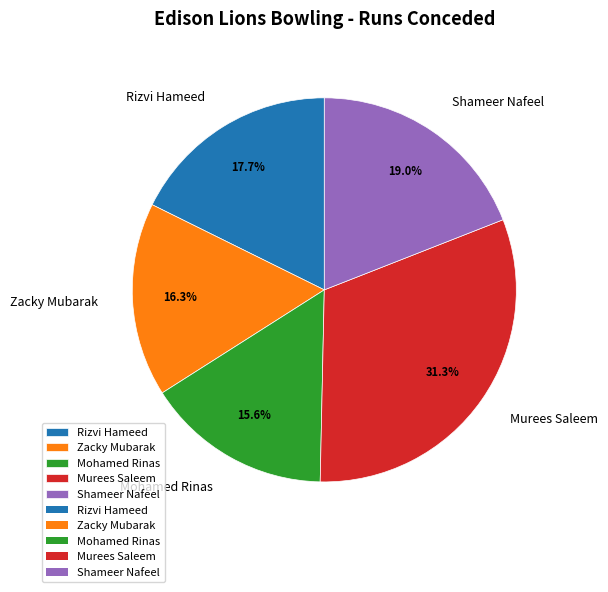

Does Shameer Nafeel account for over 50% of the chart?

No